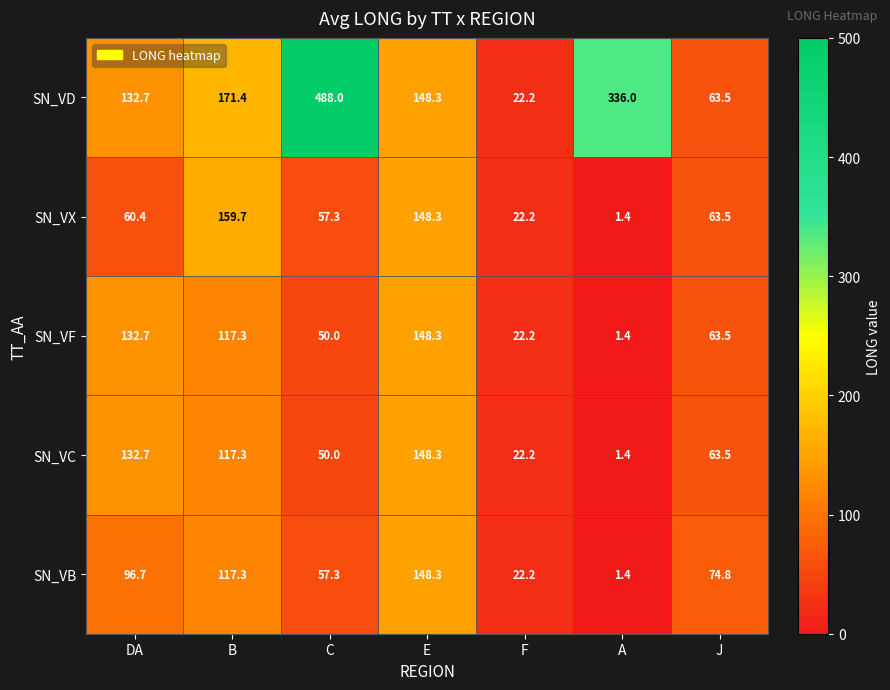

At how many categories does at least one series exceed 20?

7